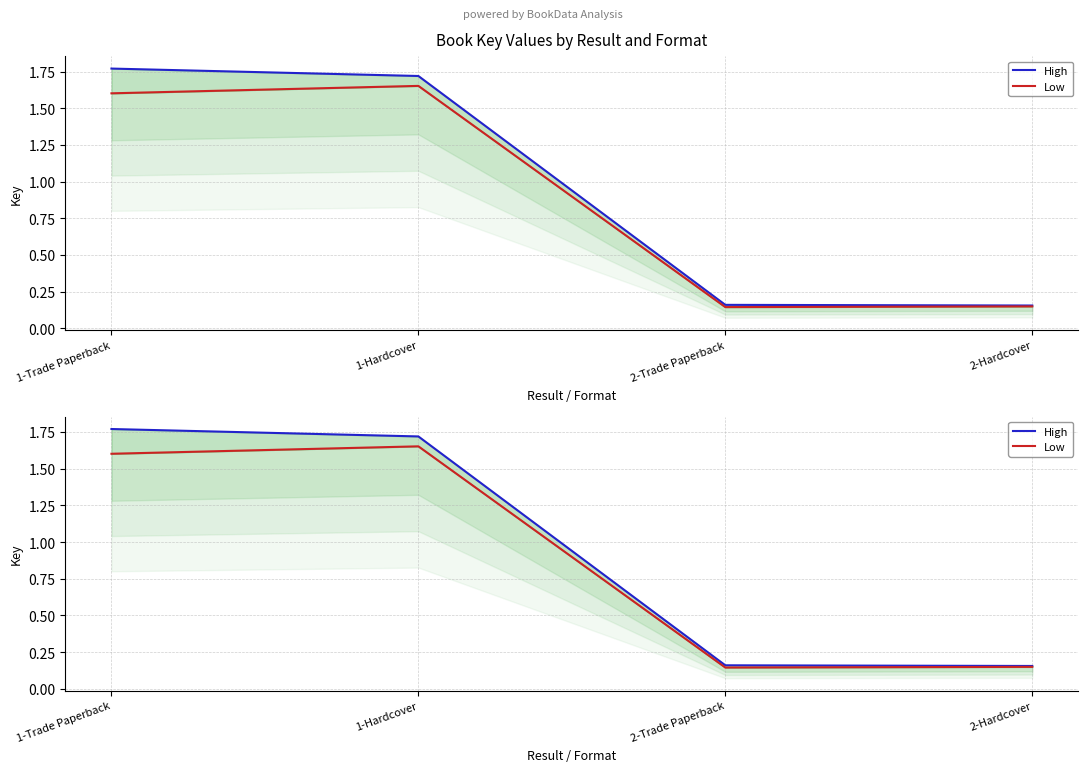

Rank the series by their maximum value, from lowest to highest.

Low, High